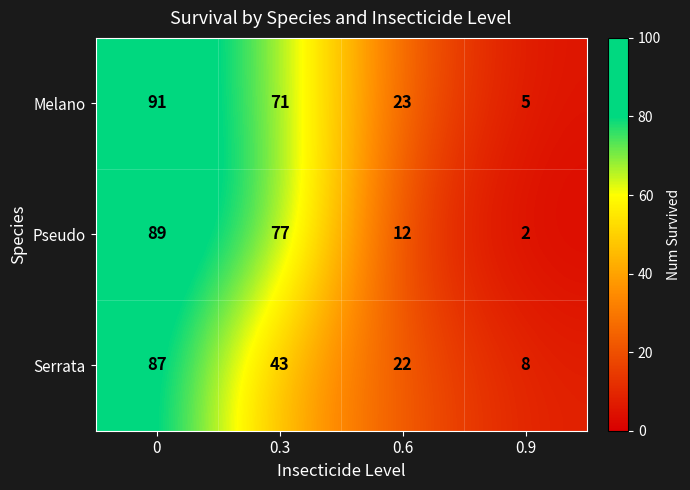

Is it true that Melano equals 71 at 0.3?

True